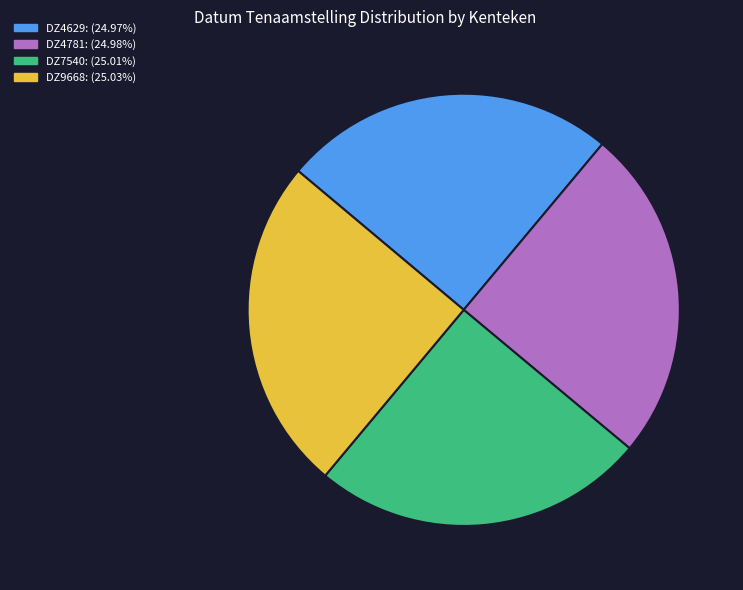

Approximately how many times larger is the value at DZ9668: (25.03%) compared to DZ7540: (25.01%)?

1.0